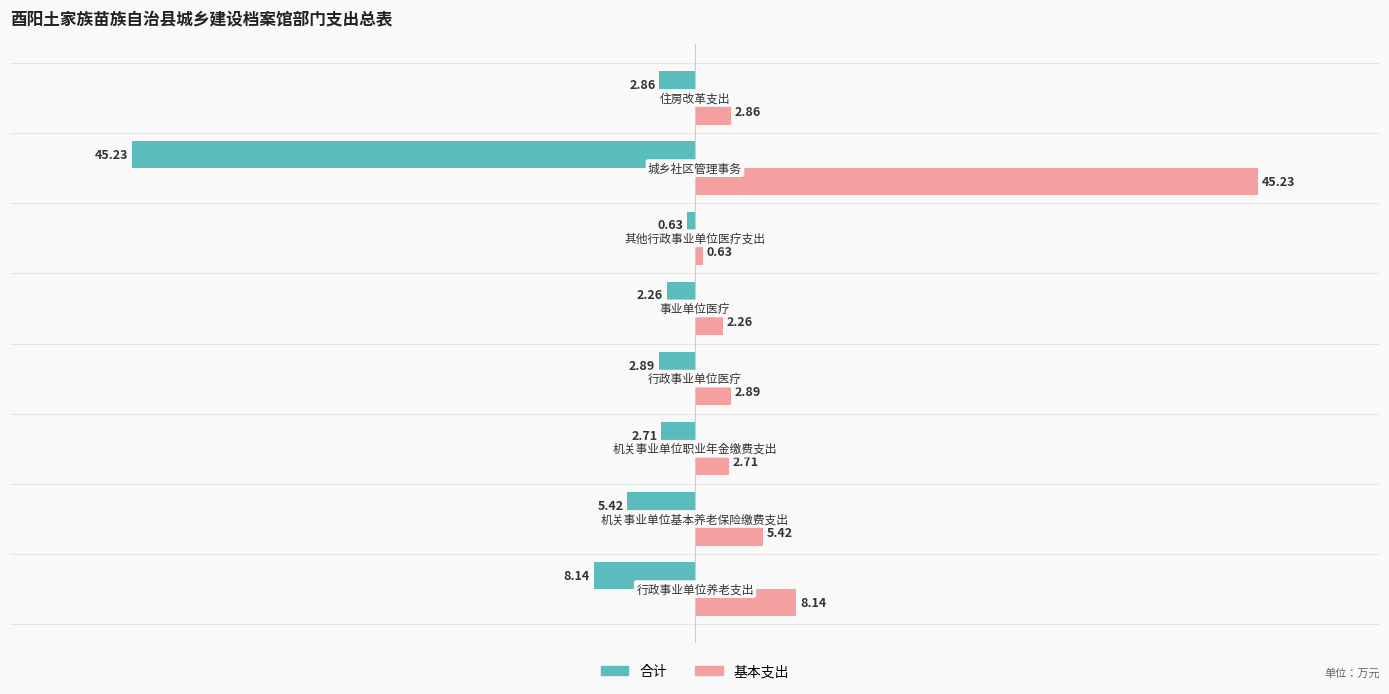

What is the sum of all 基本支出 values?

70.1